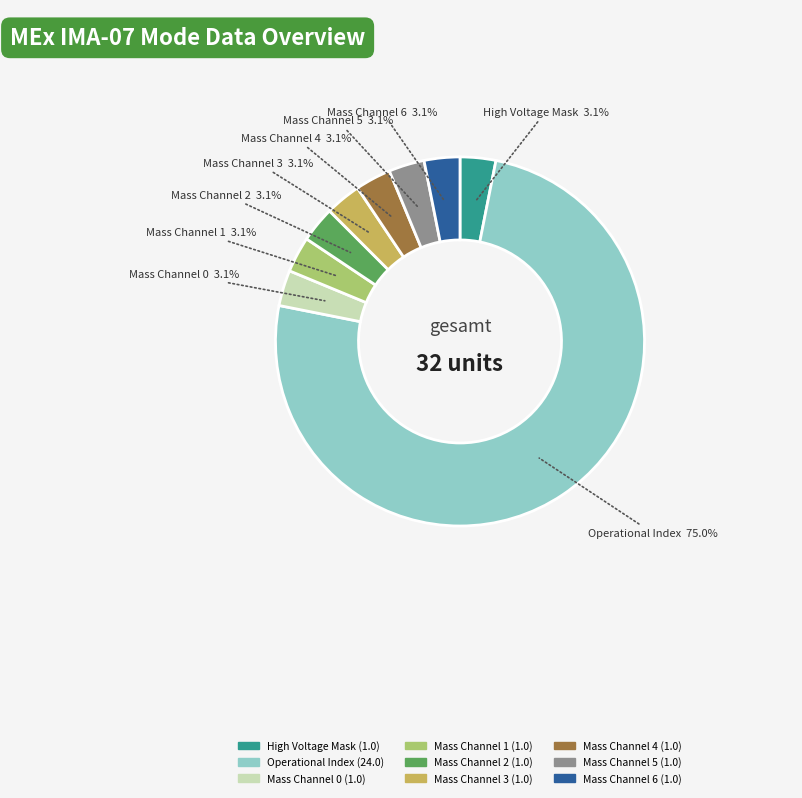

To the nearest percent, what is the difference between the largest and smallest slice percentages?

72%